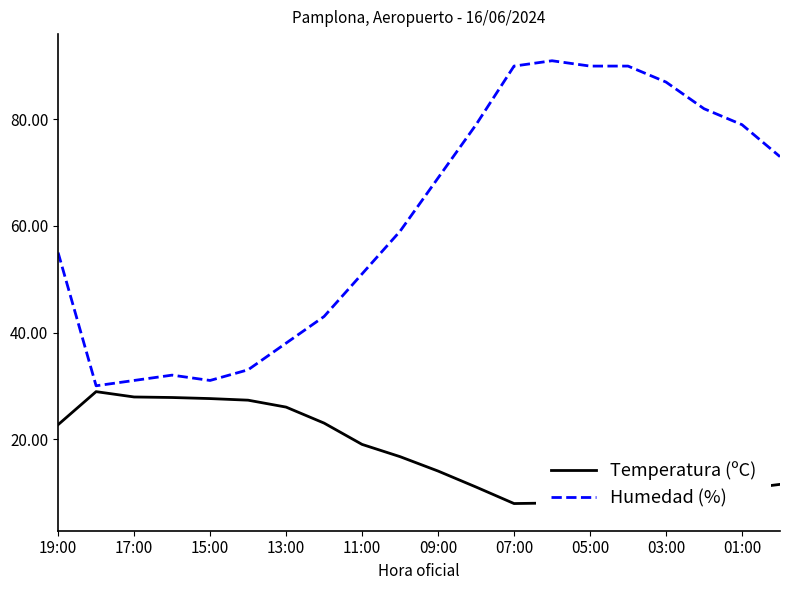

At 15, list the series in order from smallest to largest.

Temperatura (ºC), Humedad (%)